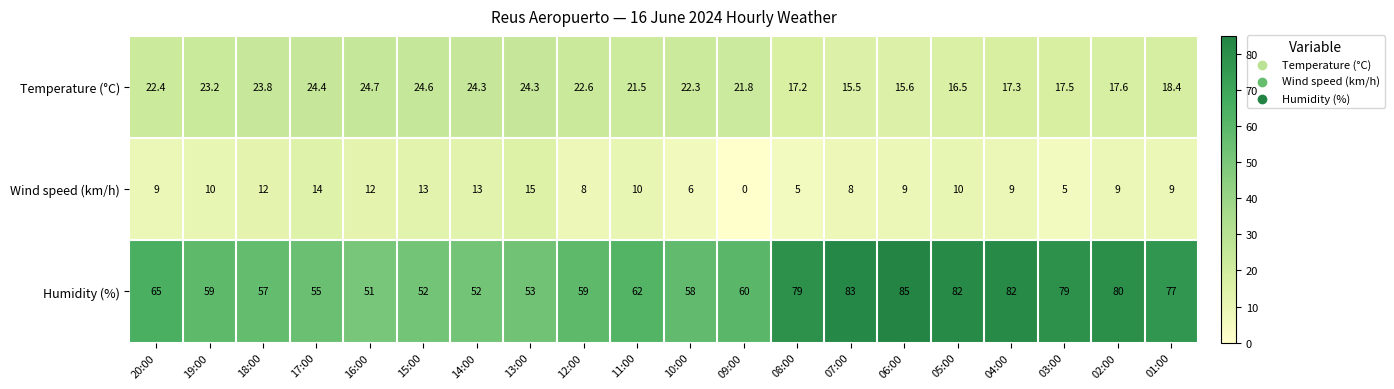

What is the greatest value displayed?

85.0